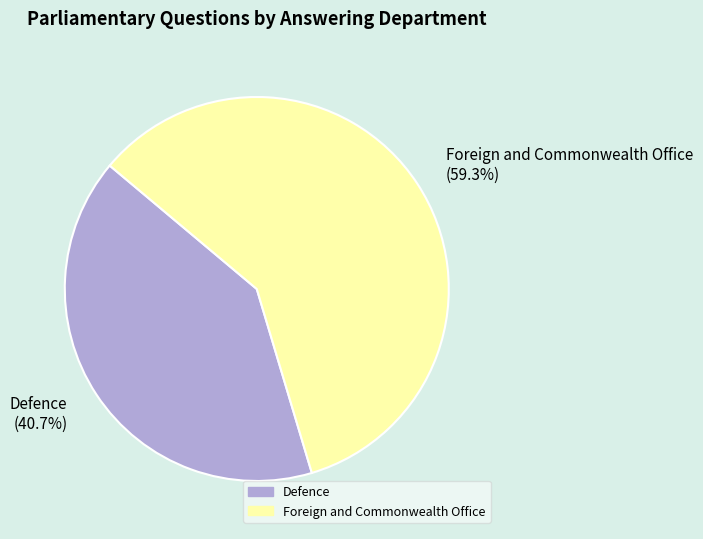

How much of the chart is everything except Foreign and Commonwealth Office?

40.7%